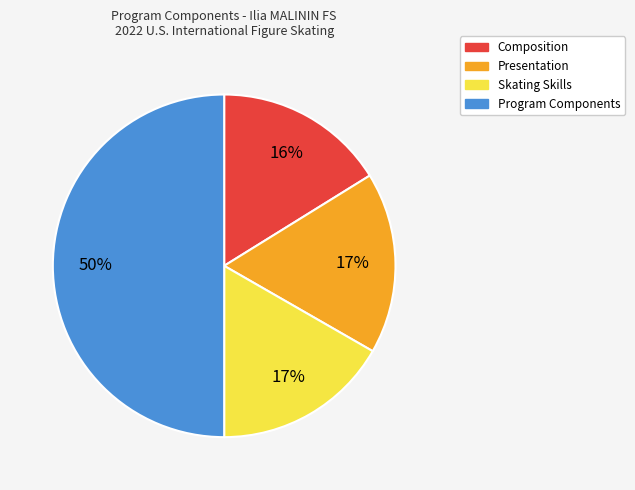

What is the largest slice in the pie chart?

Program Components